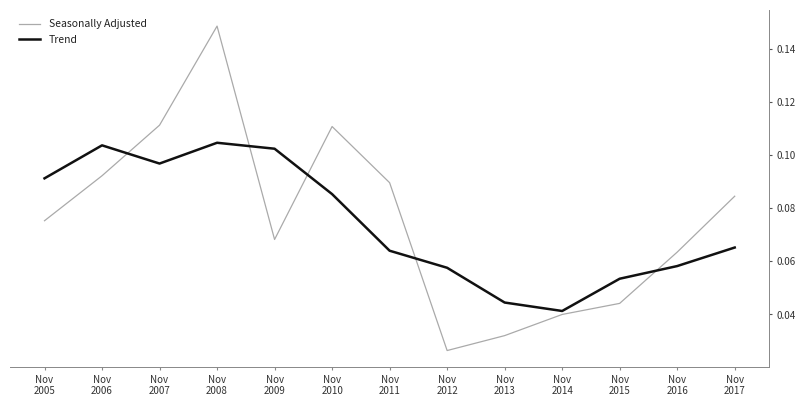

Is it true that Trend equals 0.0 at Nov
2013?

False